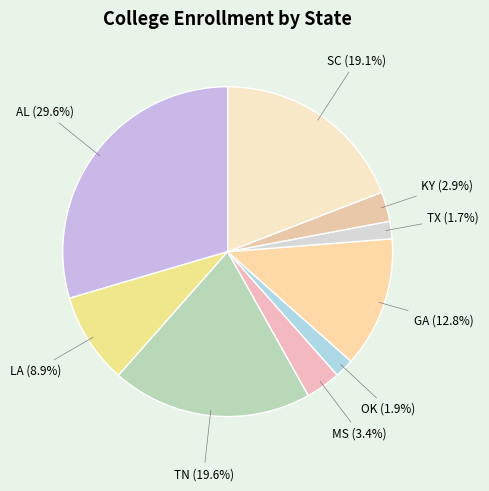

How many segments does this pie chart have?

9